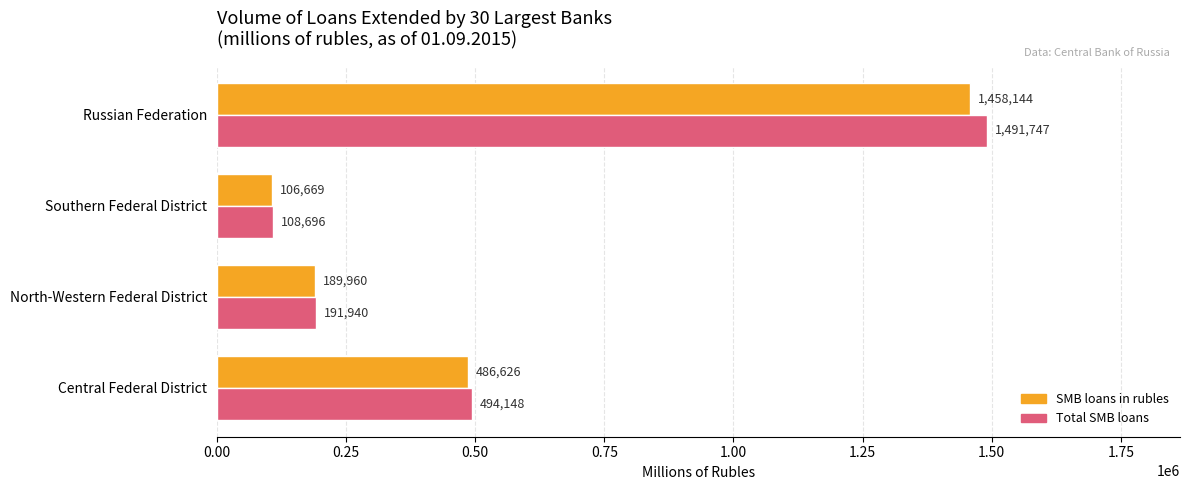

What is the difference between the Total SMB loans values at Russian Federation and Central Federal District?

997599